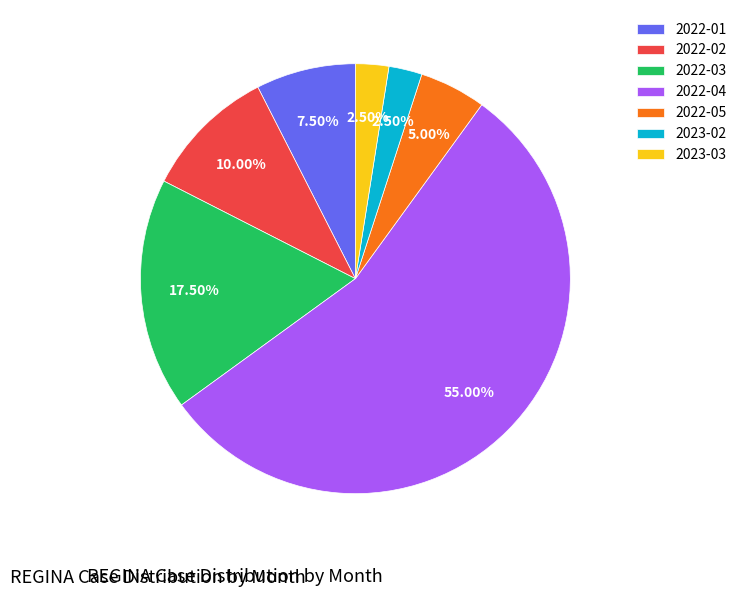

The 2022-05 slice represents 5% of the pie. True or false?

True